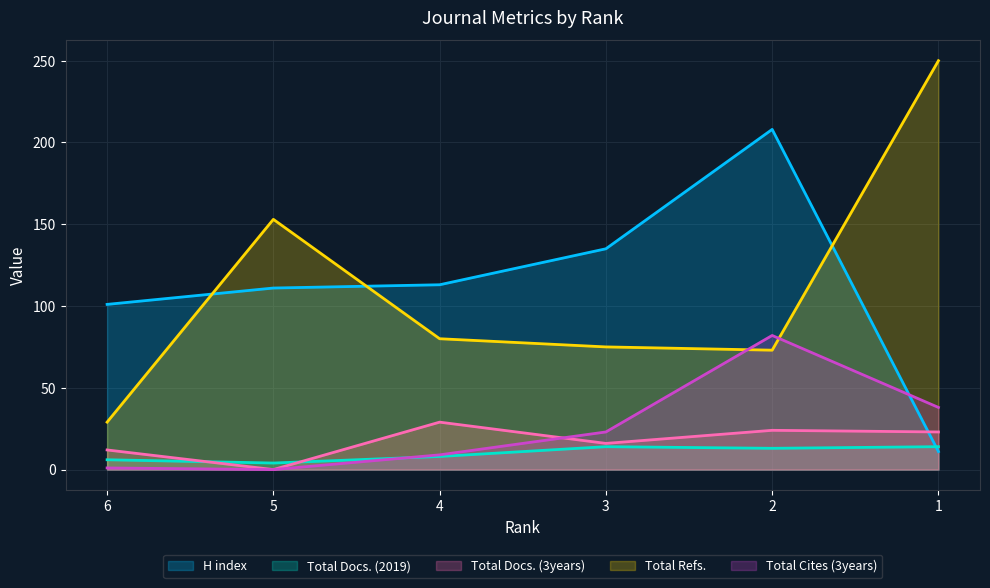

What is the average value of the H index series?

113